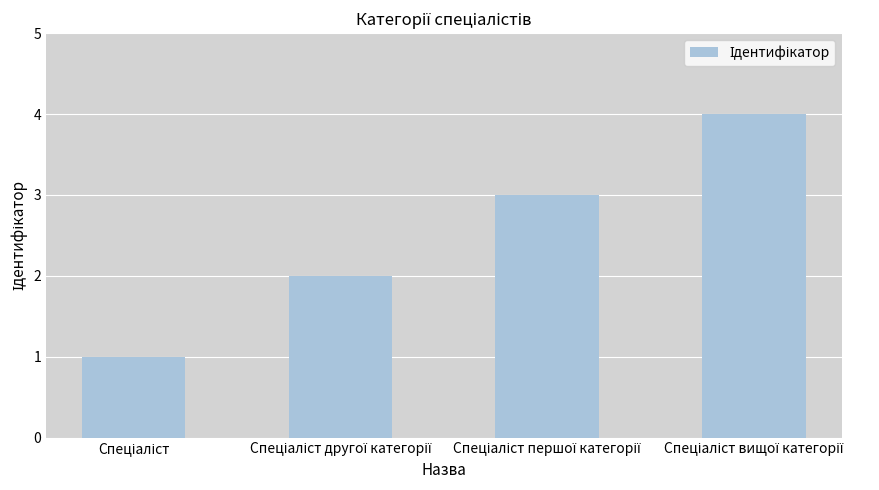

What is the maximum value shown in the chart?

4